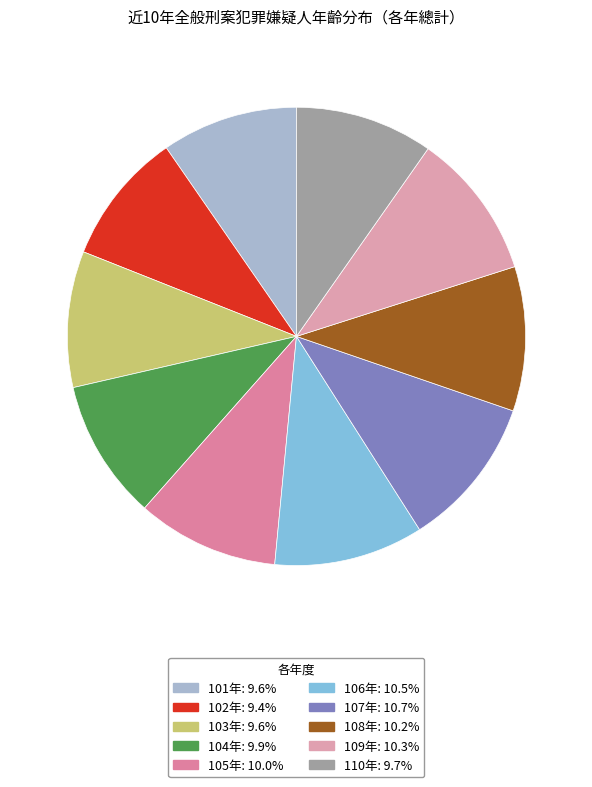

To the nearest percent, what percentage of the pie is 110年?

10%